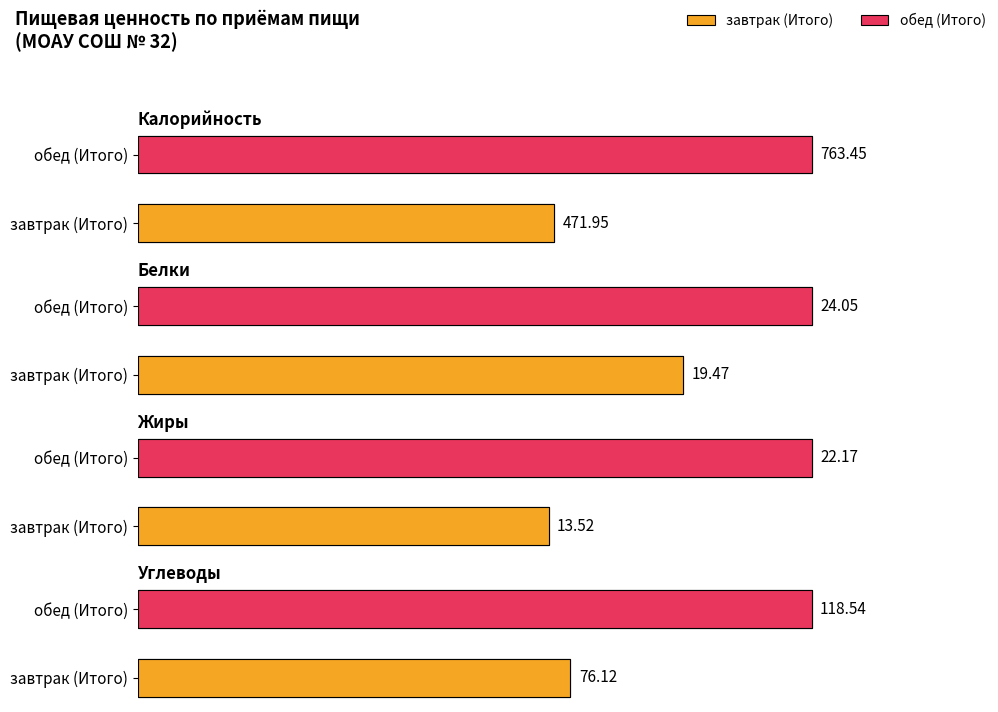

Reading left to right, transcribe all the data shown in this chart.

Калорийность: 471.9	763.5
Белки: 19.5	24.1
Жиры: 13.5	22.2
Углеводы: 76.1	118.5